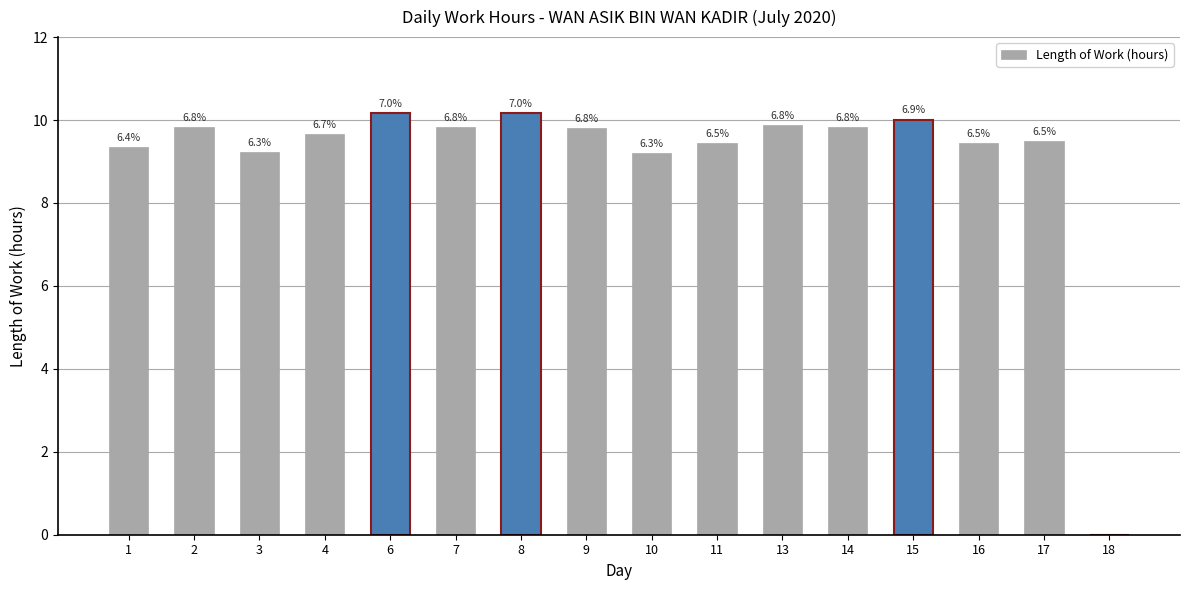

Does the chart contain stacked bars?

No